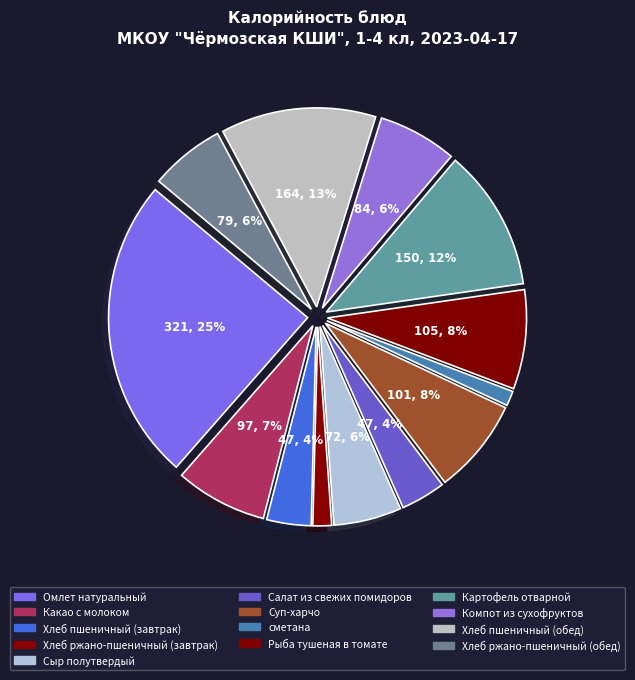

Is there a majority slice in this chart?

No